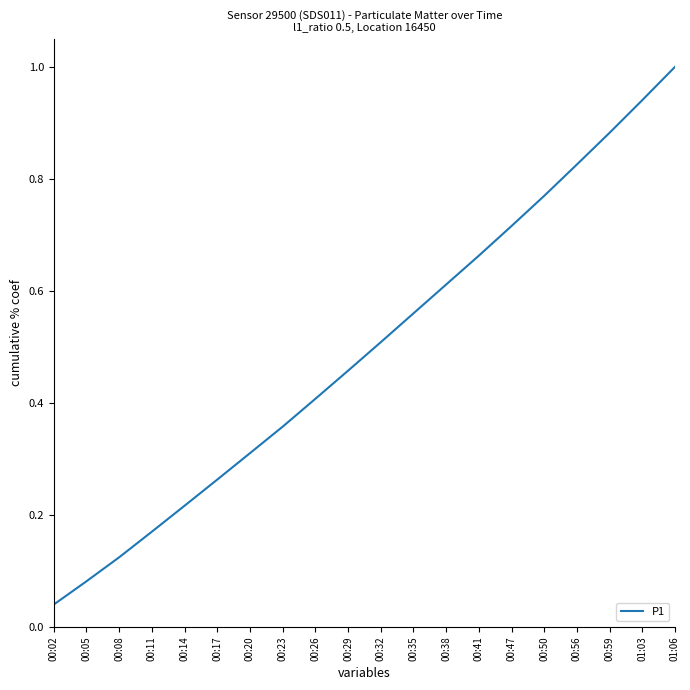

What is the maximum value shown in the chart?

1.0